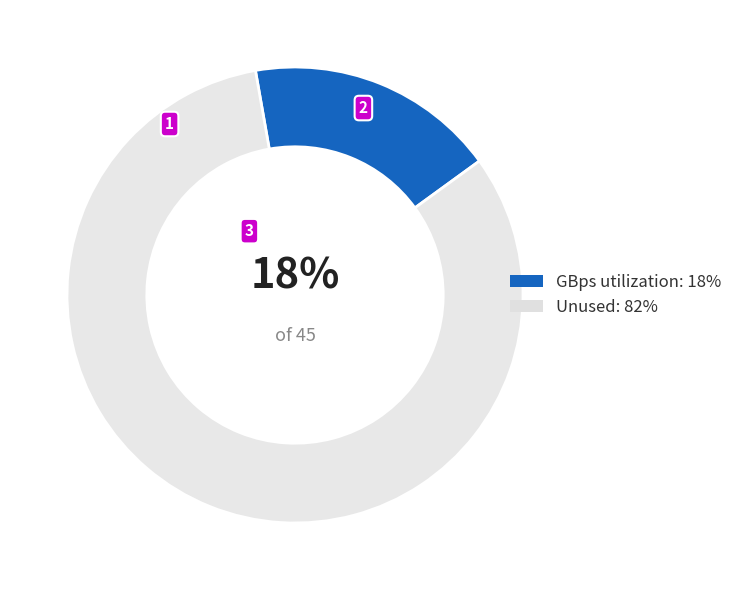

The Unused: 82% slice represents 70% of the pie. True or false?

False